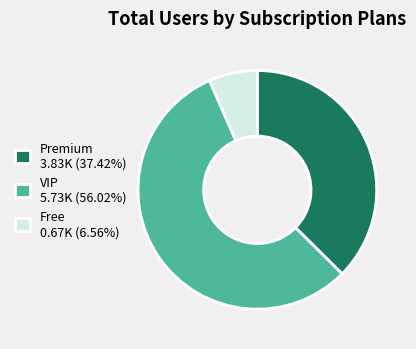

Is there a majority slice in this chart?

Yes